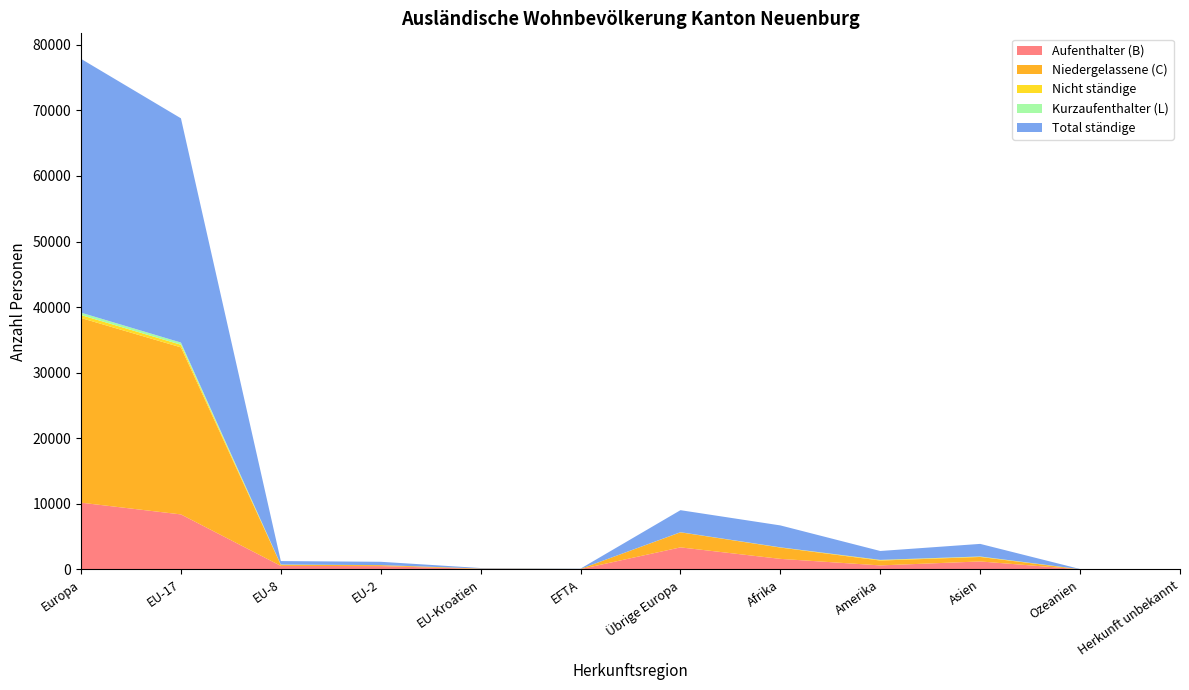

Reading right to left, extract all data points from this chart.

Aufenthalter (B): 15	13	1211	608	1605	3357	42	73	502	533	8385	10174
Niedergelassene (C): 3	11	683	739	1726	2295	34	61	144	155	25478	28167
Nicht ständige: 0	5	50	96	25	13	0	0	8	33	397	451
Kurzaufenthalter (L): 0	1	26	8	10	9	1	0	4	15	336	365
Total ständige: 18	25	1920	1355	3341	3357	42	73	502	533	34199	38706